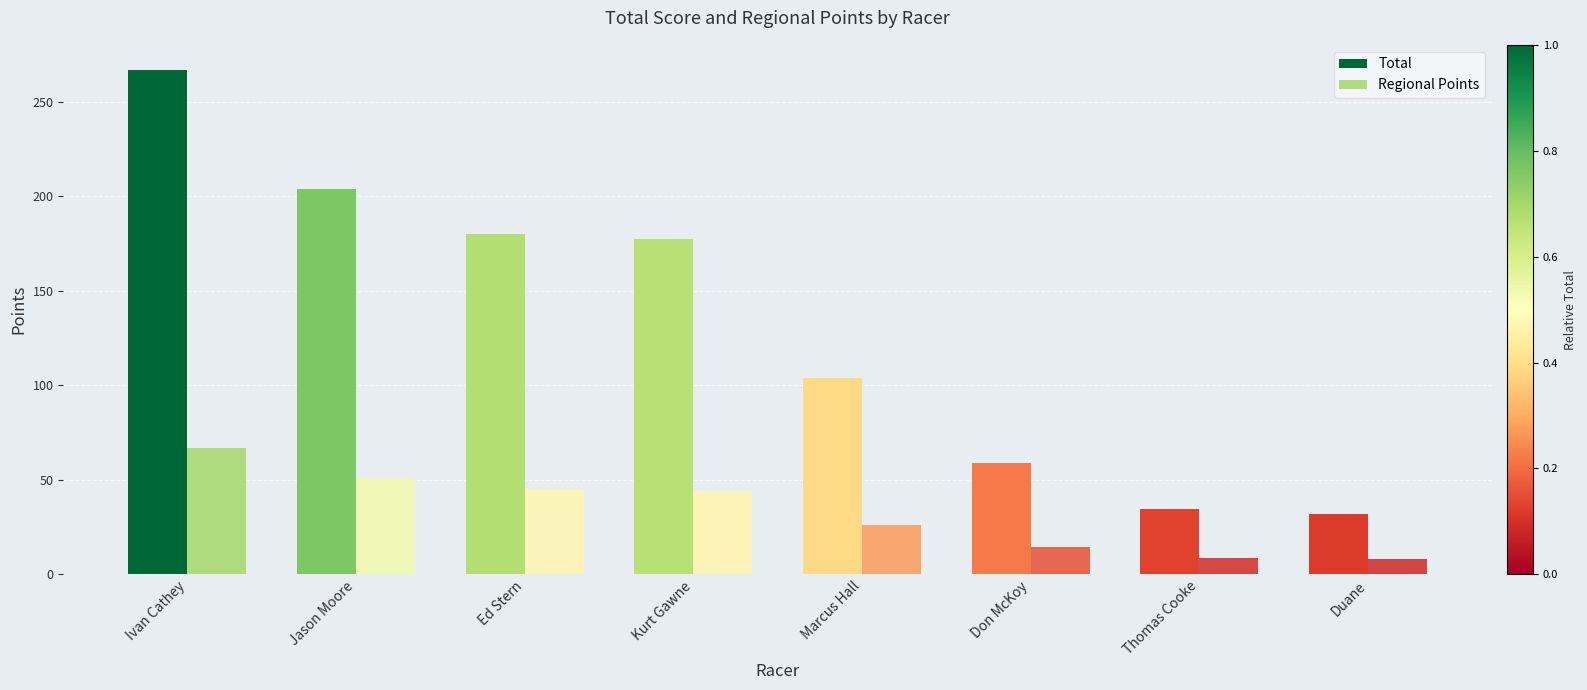

Where is Regional Points nearest to the value 37?

Kurt Gawne